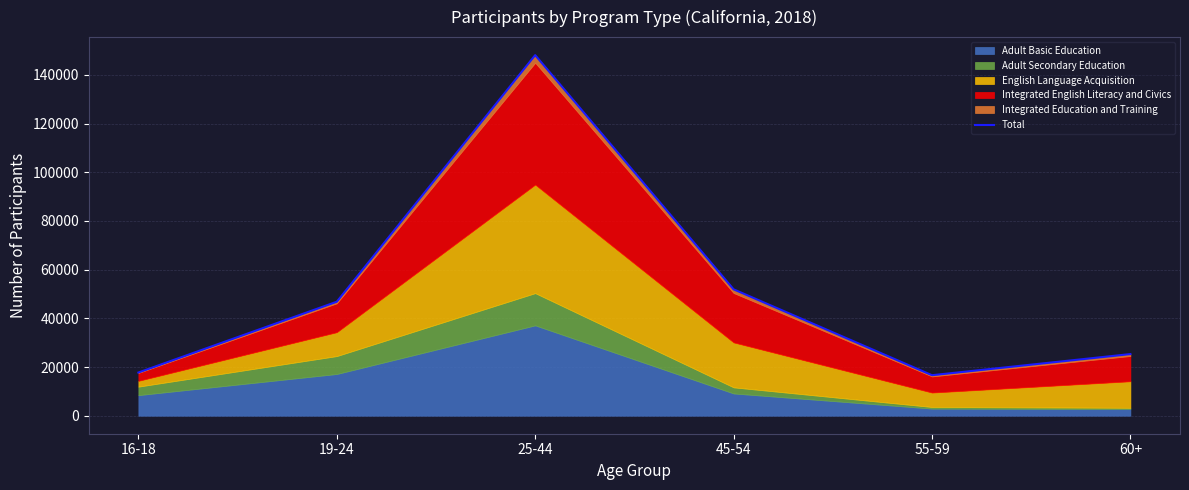

Does the chart have visible grid lines?

Yes